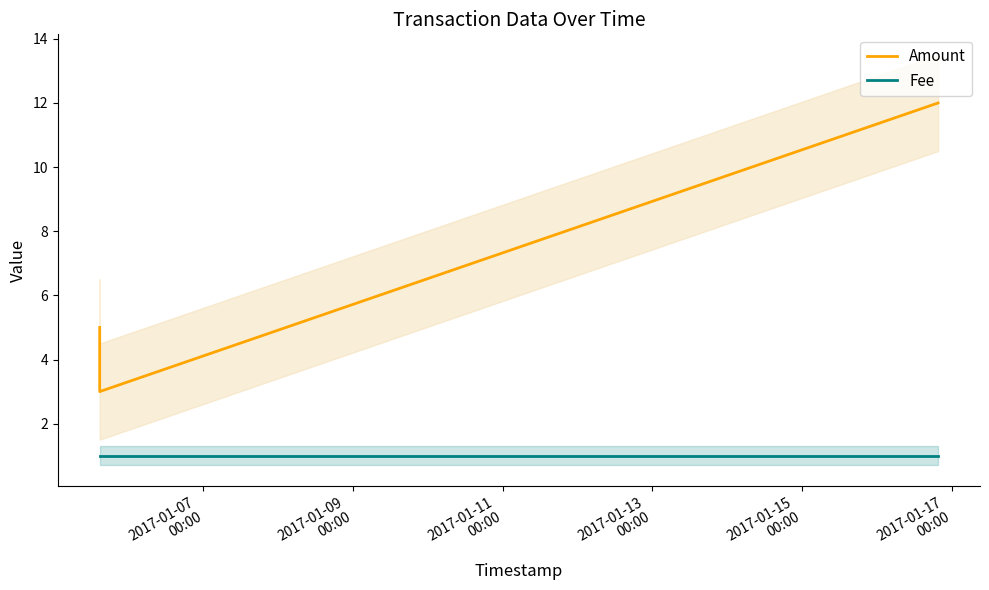

Reading right to left, transcribe all the data shown in this chart.

Amount: 12	3	5	5
Fee: 1	1	1	1